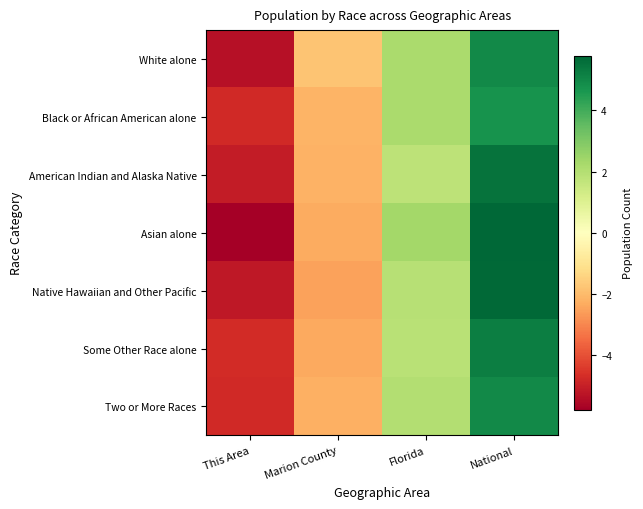

How many data points does each series have?

4